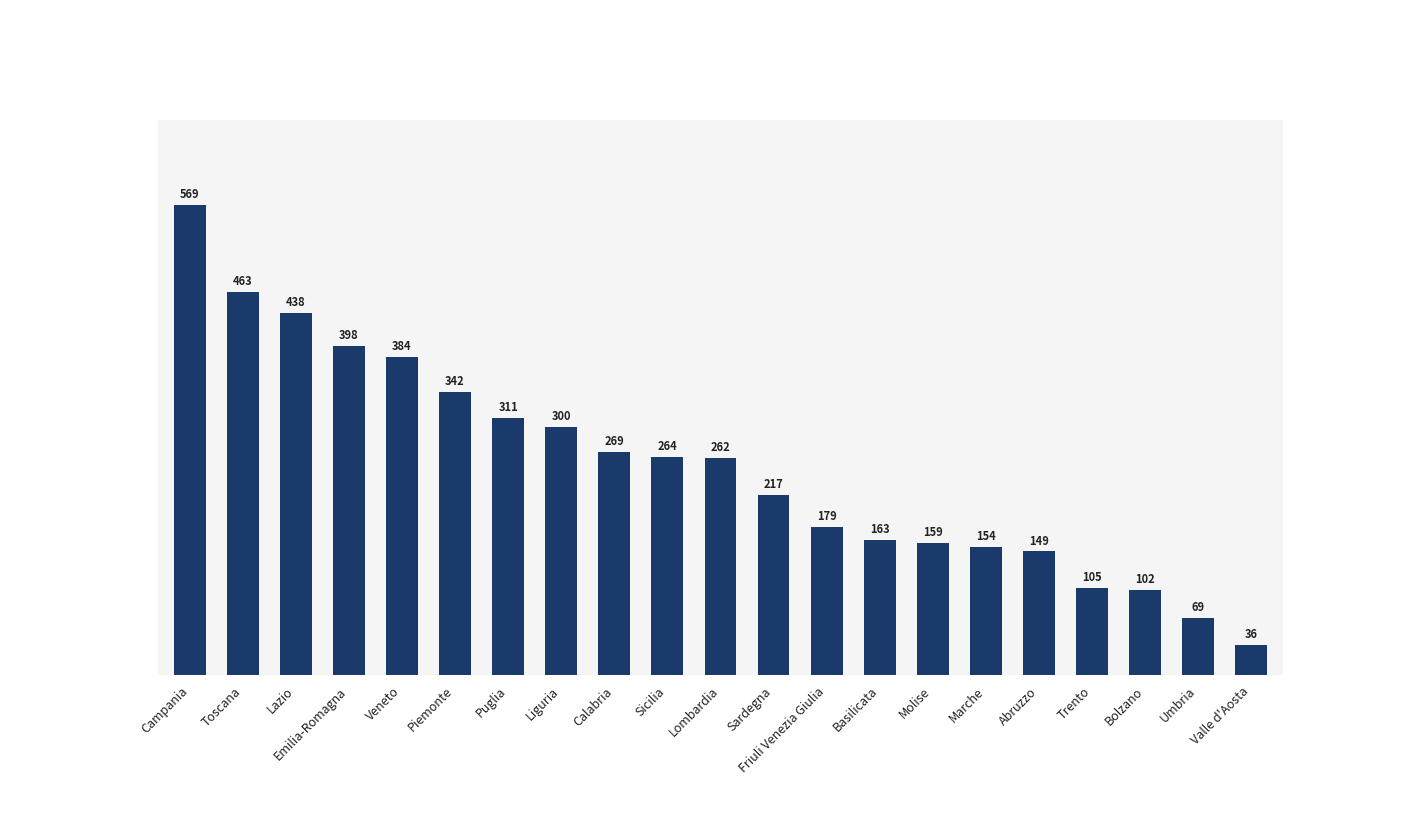

Are the bars horizontal?

No